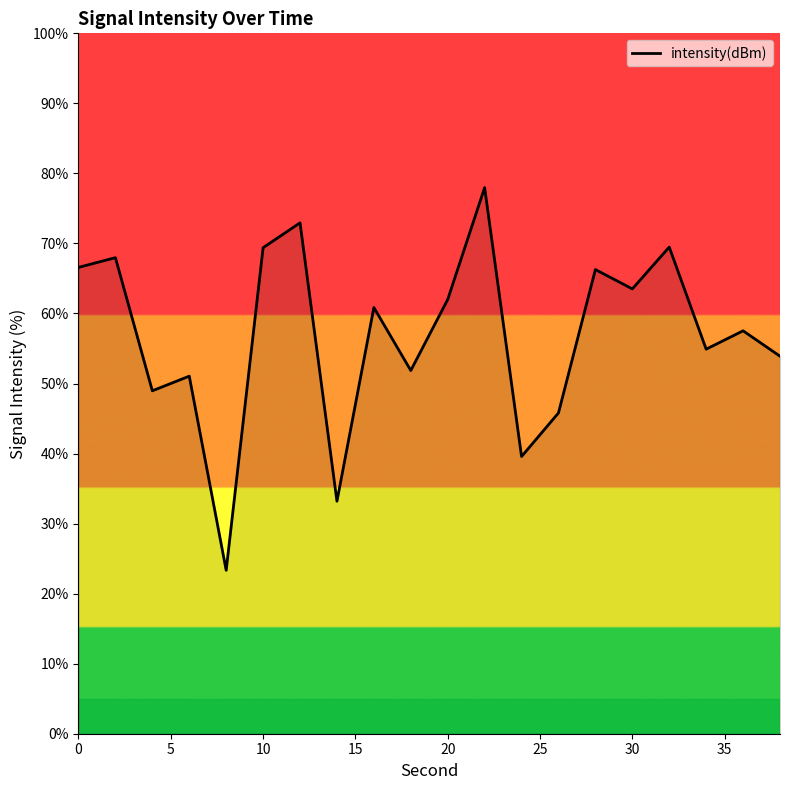

What is the smallest value displayed?

23.3